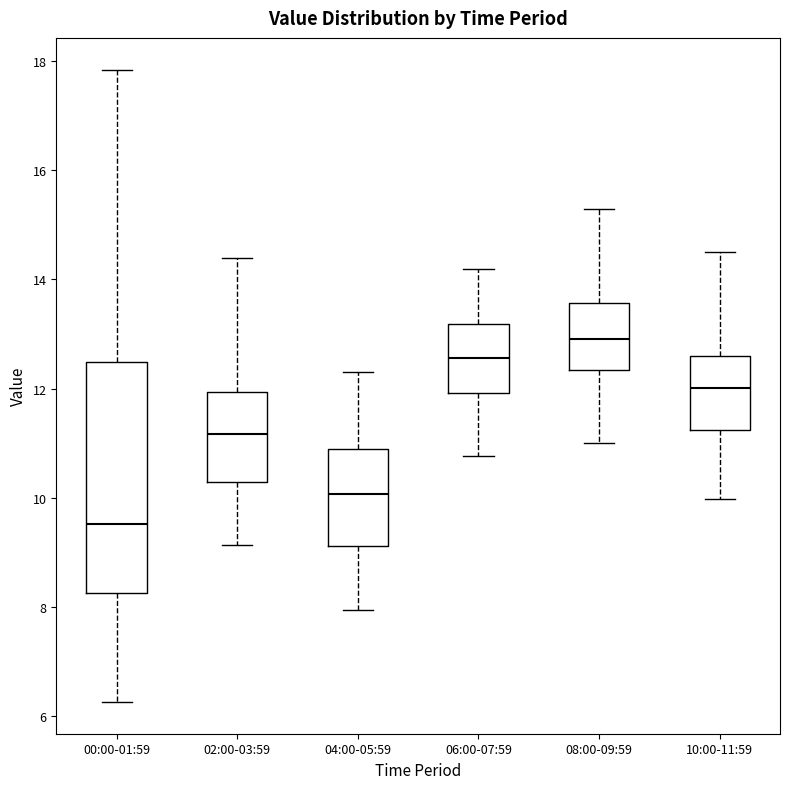

Which box is the tallest, from its lower edge to its upper edge?

00:00-01:59